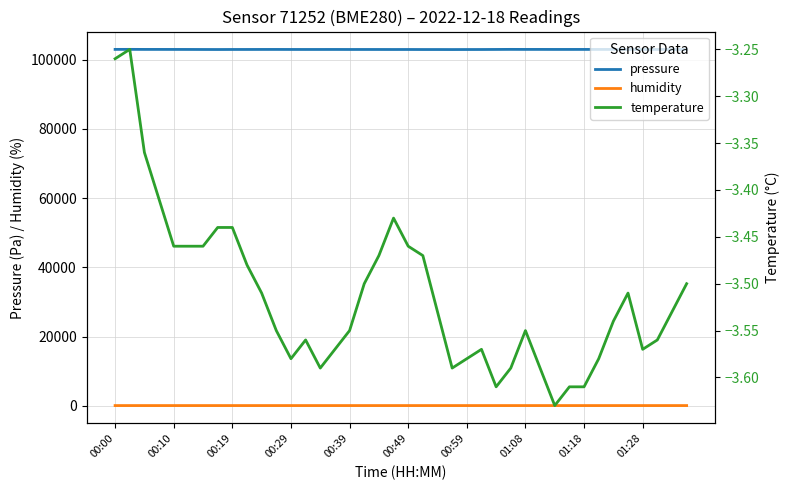

True or false: humidity and pressure cross at least once.

False